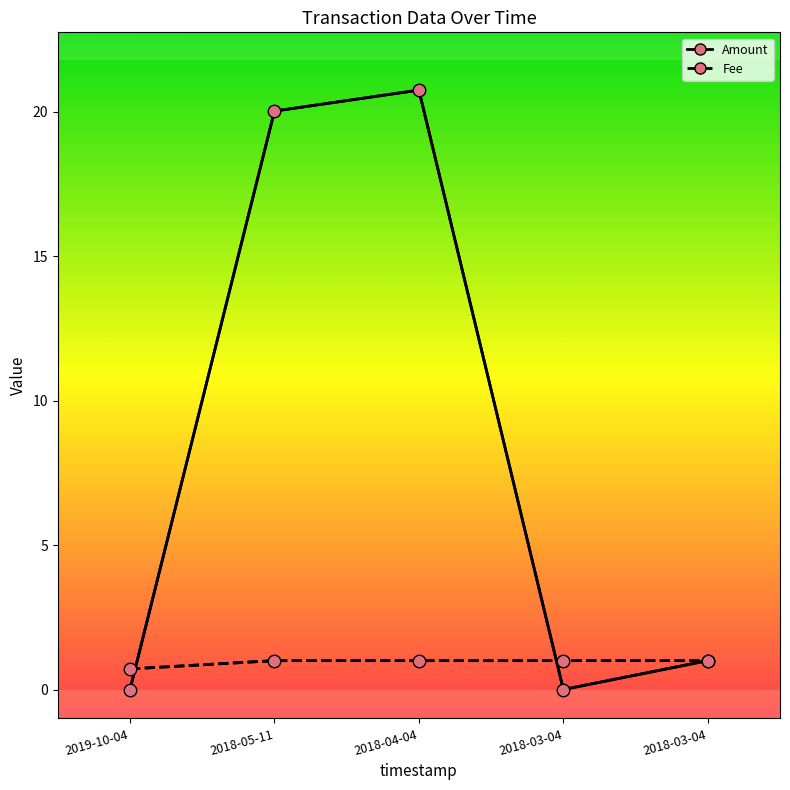

What is the label of the 4th point from the right?

2018-05-11